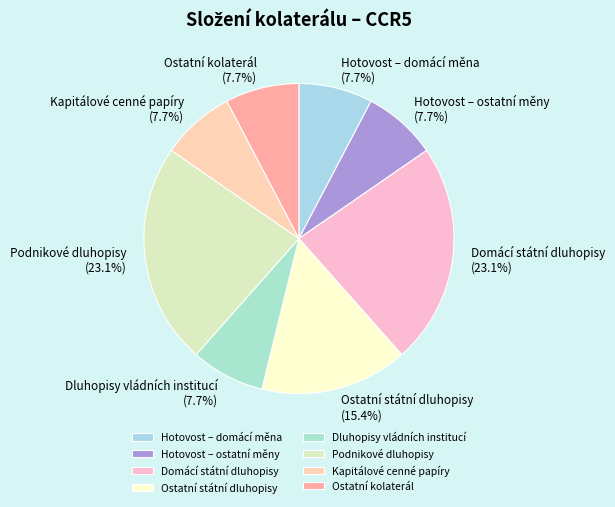

Approximately how many times larger is the value at Hotovost – domácí měna compared to Hotovost – ostatní měny?

1.0